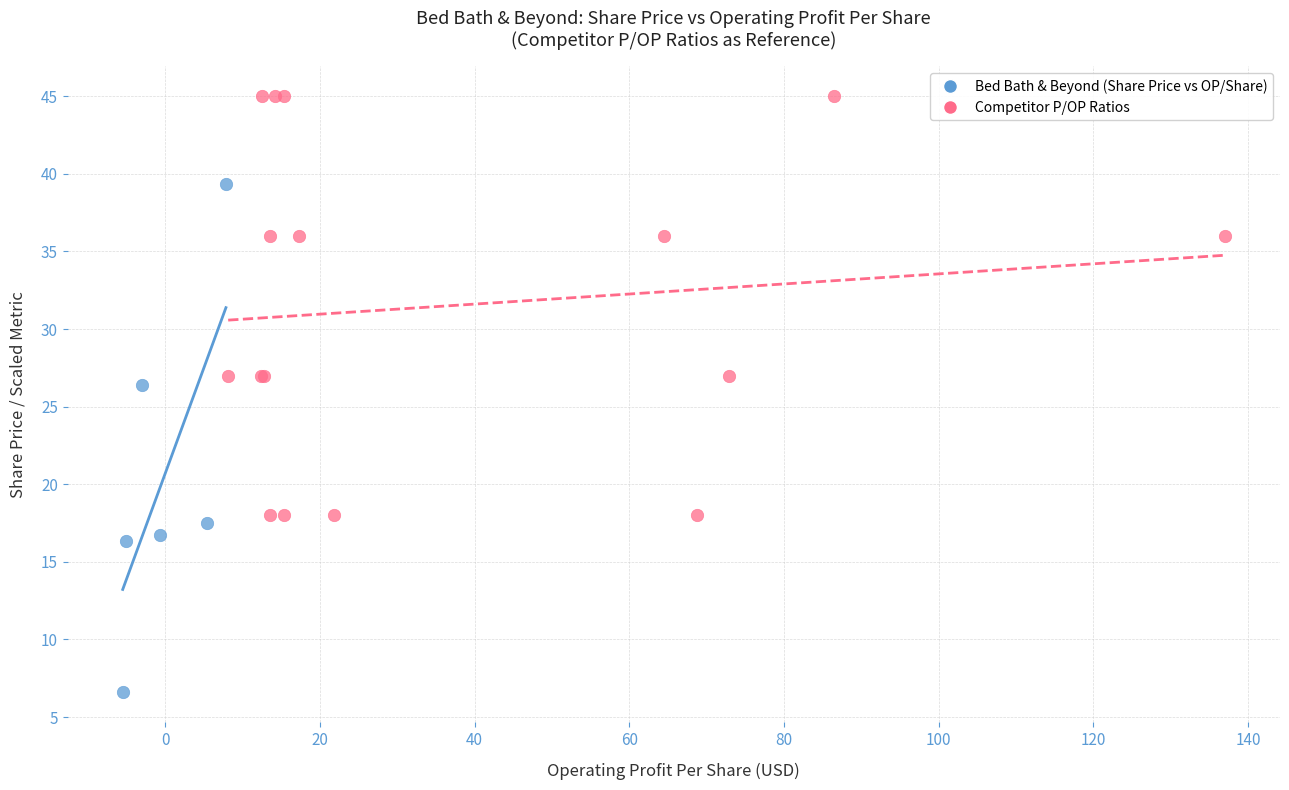

Which series reaches the minimum Y coordinate?

Bed Bath & Beyond (Share Price vs OP/Share)